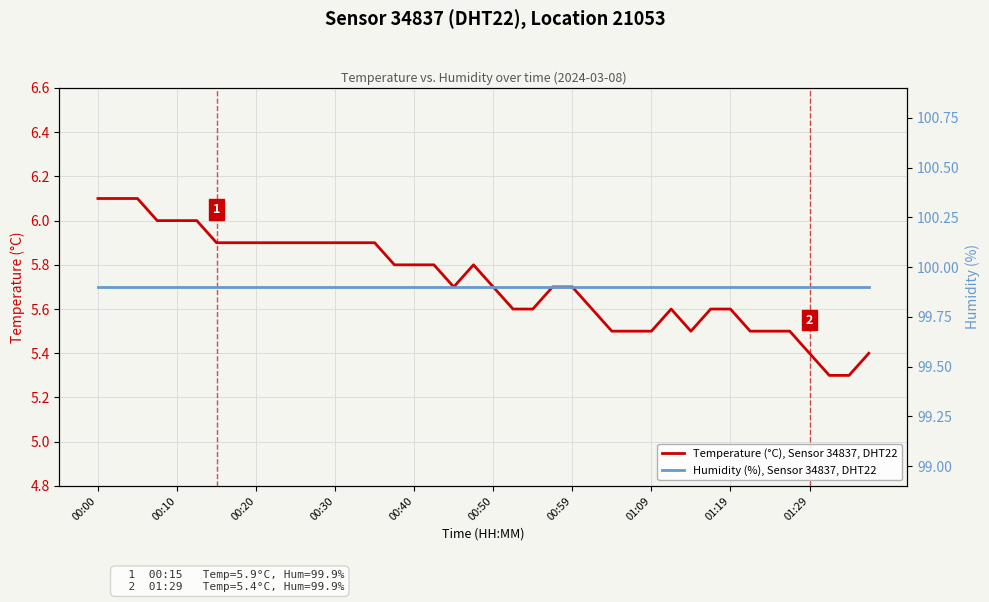

Is this an area chart (filled region under the line)?

No